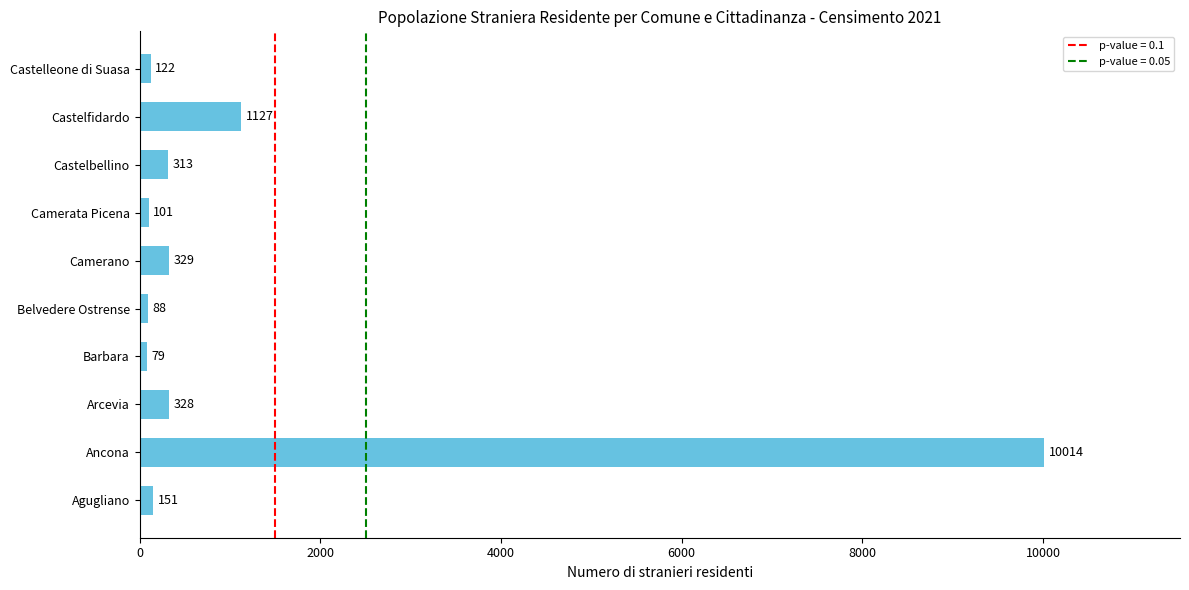

What is the maximum value shown in the chart?

10014